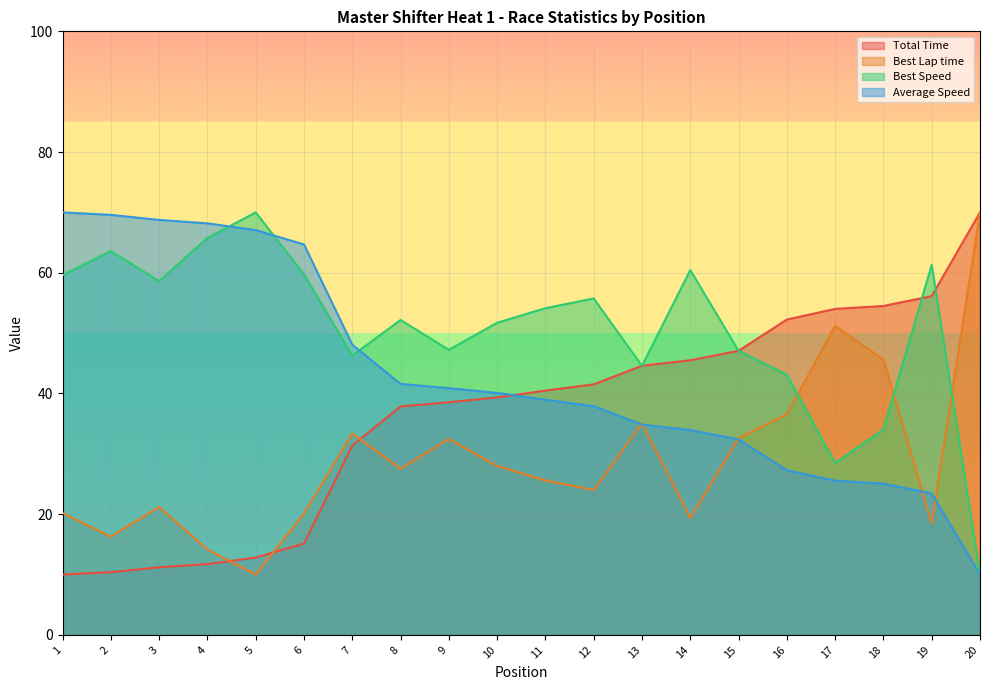

What is the difference between the maximum and minimum values in the Average Speed series?

60.0